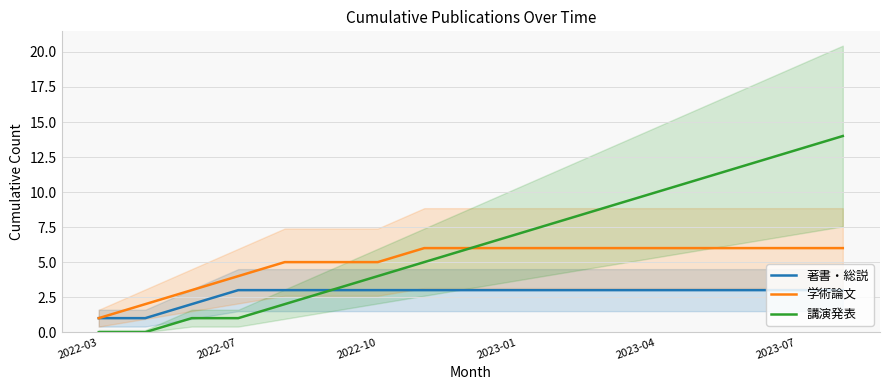

Is it true that 学術論文 equals 6 at 2023-04?

True